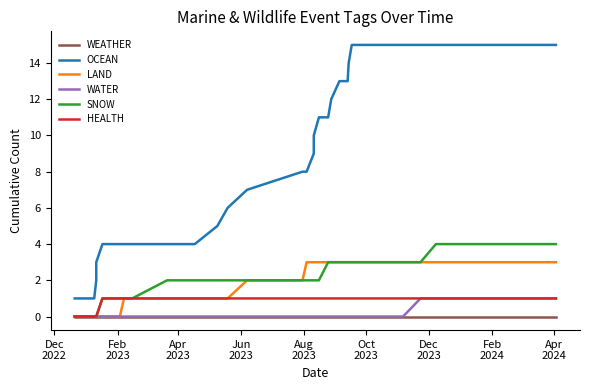

Count the LAND values in the range 1 to 3.

34